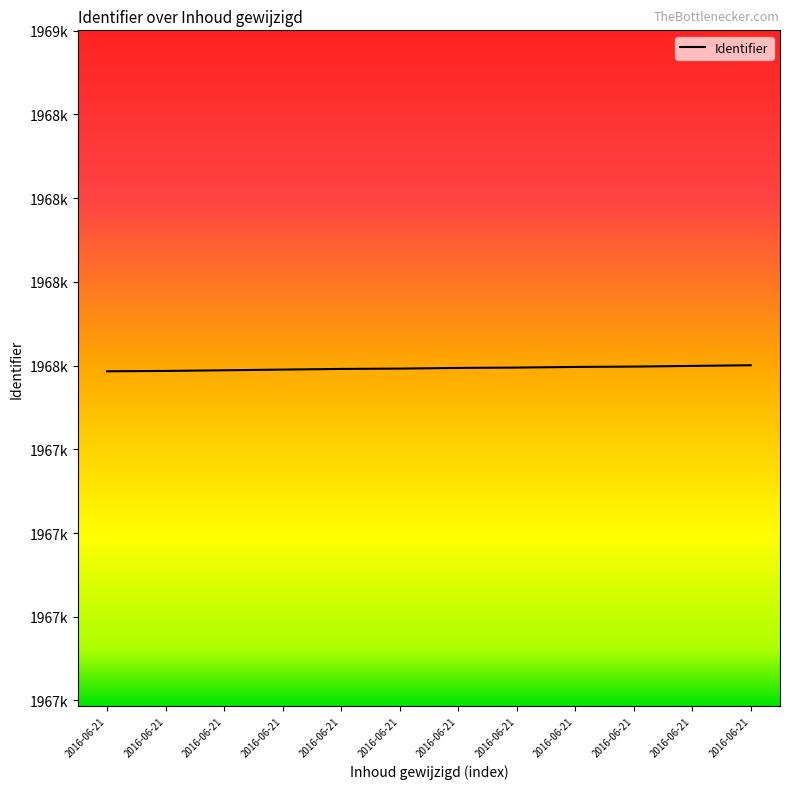

Does the chart have visible grid lines?

No